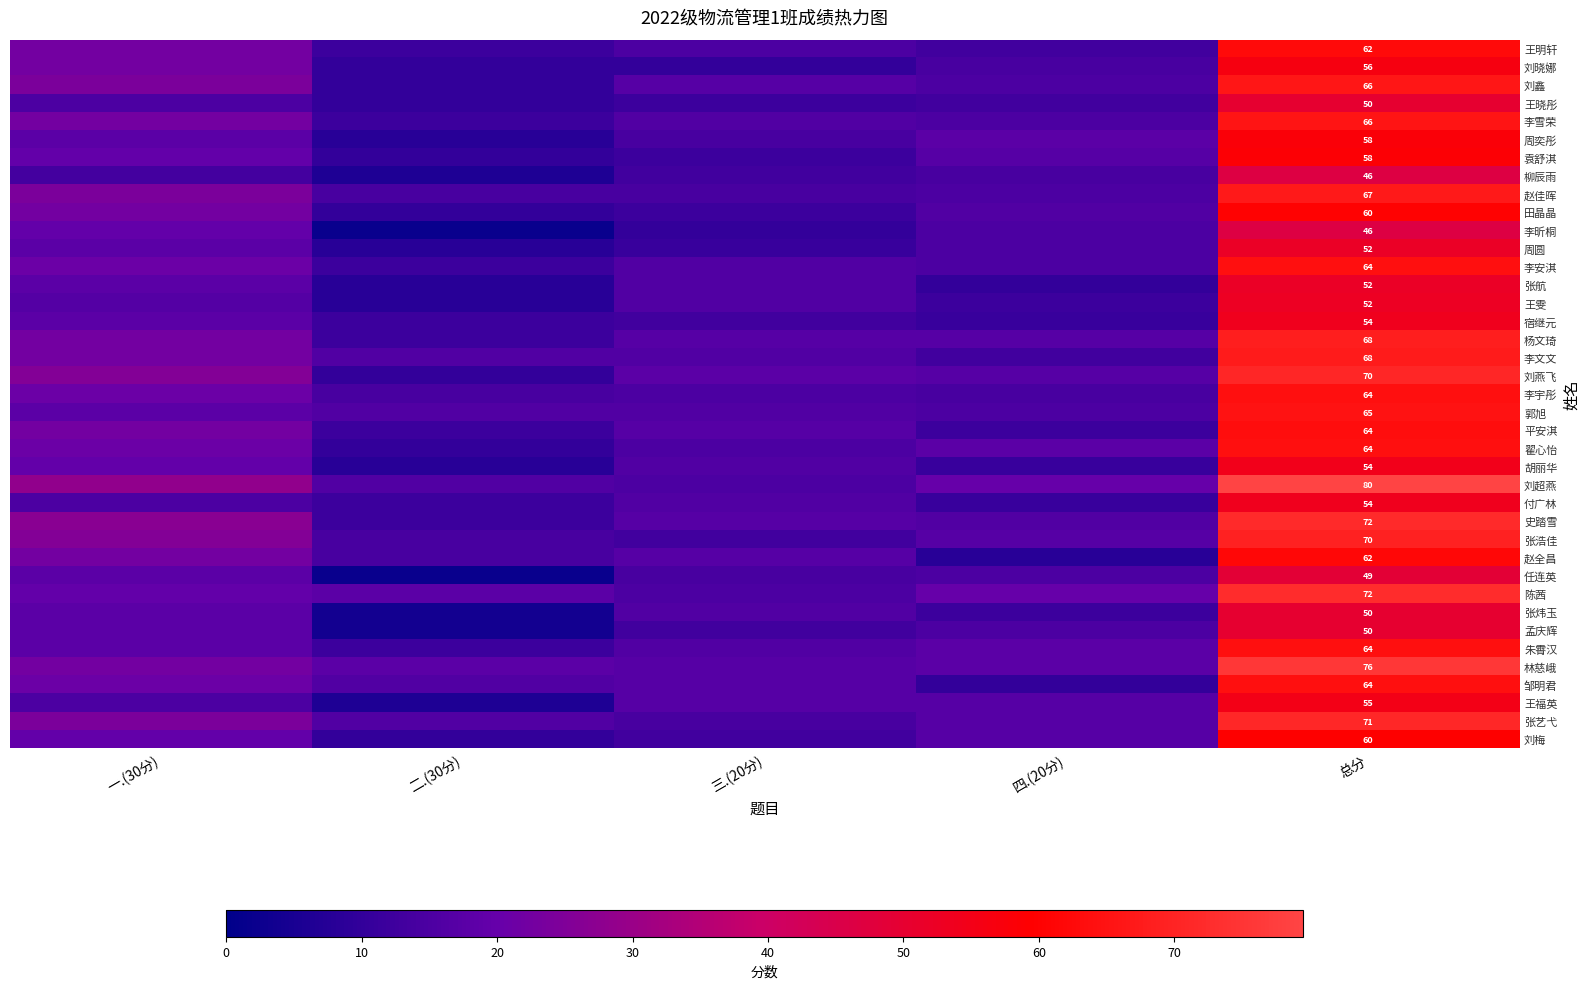

The 李文文 series shows 24.3 at 总分. True or false?

False